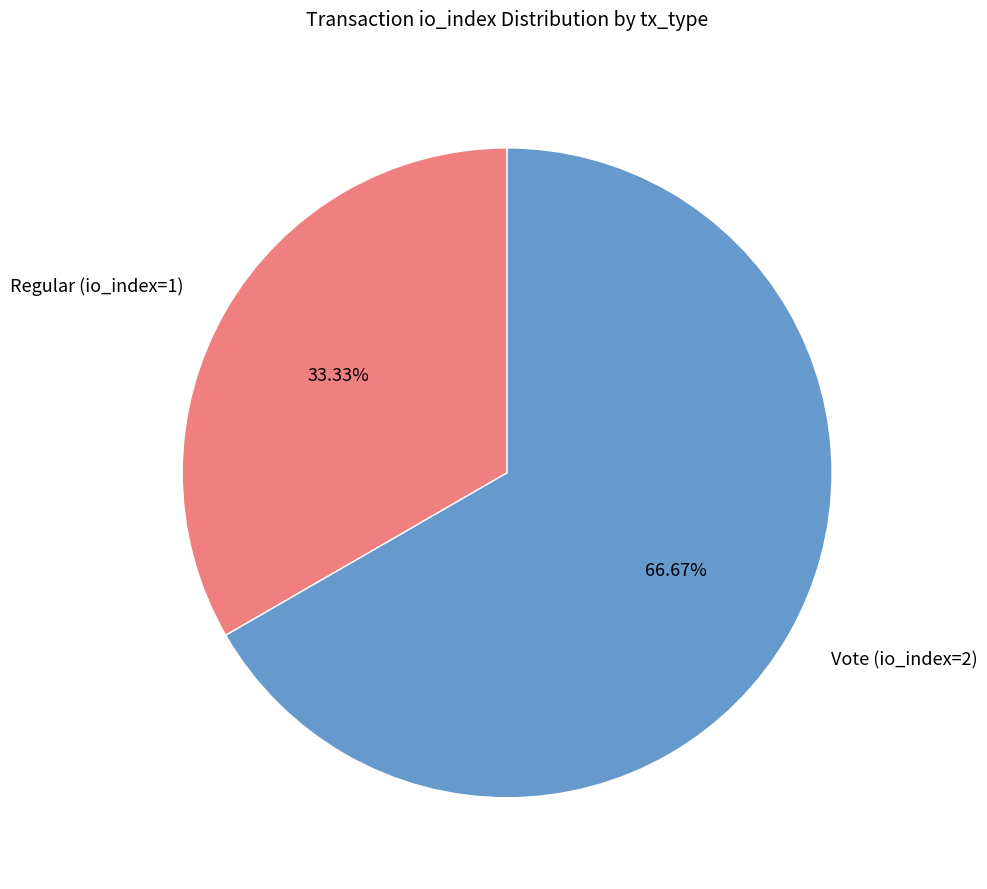

Which has a higher value, Vote (io_index=2) or Regular (io_index=1)?

Vote (io_index=2)